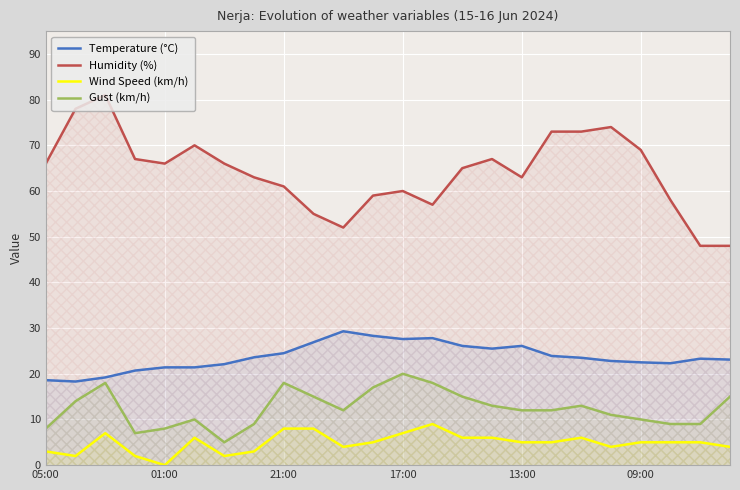

Reading left to right, extract all data points from this chart.

Temperature (°C): 18.6	18.3	19.2	20.7	21.4	21.4	22.1	23.6	24.5	26.9	29.3	28.3	27.6	27.8	26.1	25.5	26.1	23.9	23.5	22.8	22.5	22.3	23.3	23.1
Humidity (%): 66.0	78.0	81.0	67.0	66.0	70.0	66.0	63.0	61.0	55.0	52.0	59.0	60.0	57.0	65.0	67.0	63.0	73.0	73.0	74.0	69.0	58.0	48.0	48.0
Wind Speed (km/h): 3.0	2.0	7.0	2.0	0.0	6.0	2.0	3.0	8.0	8.0	4.0	5.0	7.0	9.0	6.0	6.0	5.0	5.0	6.0	4.0	5.0	5.0	5.0	4.0
Gust (km/h): 8.0	14.0	18.0	7.0	8.0	10.0	5.0	9.0	18.0	15.0	12.0	17.0	20.0	18.0	15.0	13.0	12.0	12.0	13.0	11.0	10.0	9.0	9.0	15.0